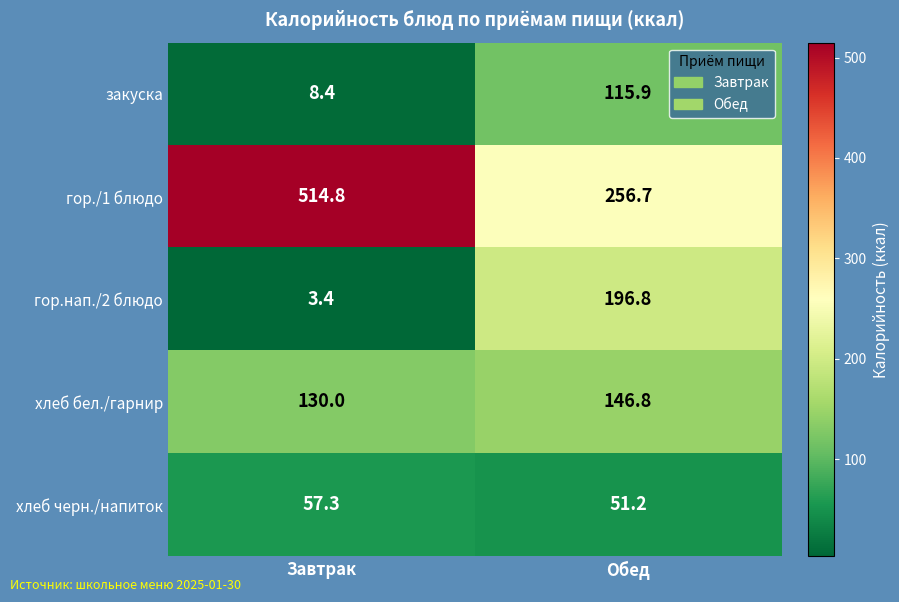

Reading right to left, transcribe all the data shown in this chart.

закуска: Обед=115.9	Завтрак=8.4
гор./1 блюдо: Обед=256.7	Завтрак=514.8
гор.нап./2 блюдо: Обед=196.8	Завтрак=3.4
хлеб бел./гарнир: Обед=146.8	Завтрак=130.0
хлеб черн./напиток: Обед=51.2	Завтрак=57.3